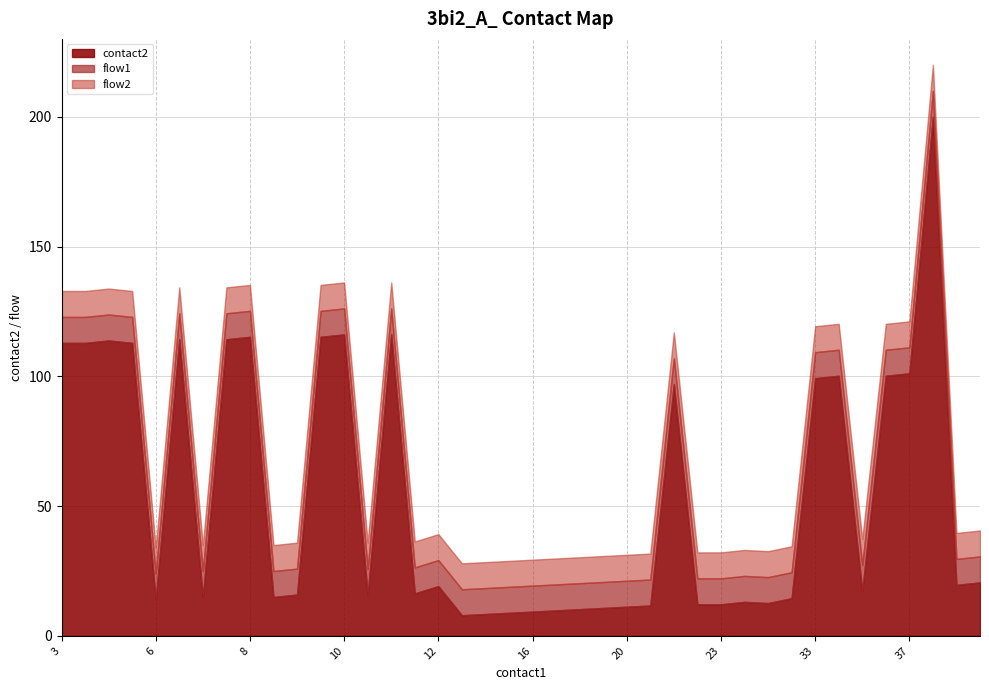

True or false: flow2 and contact2 cross at least once.

False